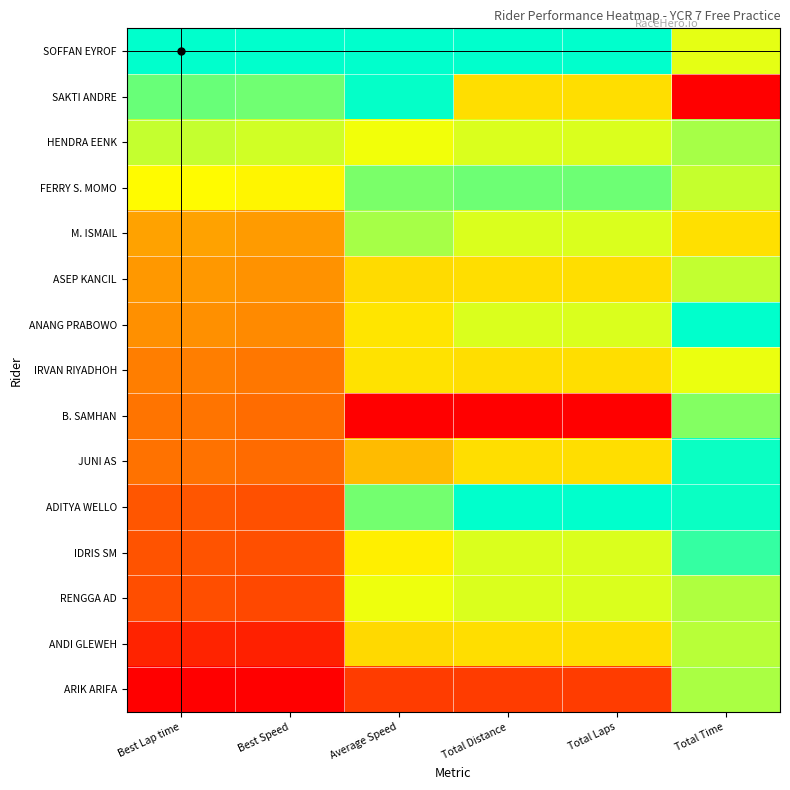

At which category is the sum across all series the highest?

Total Time